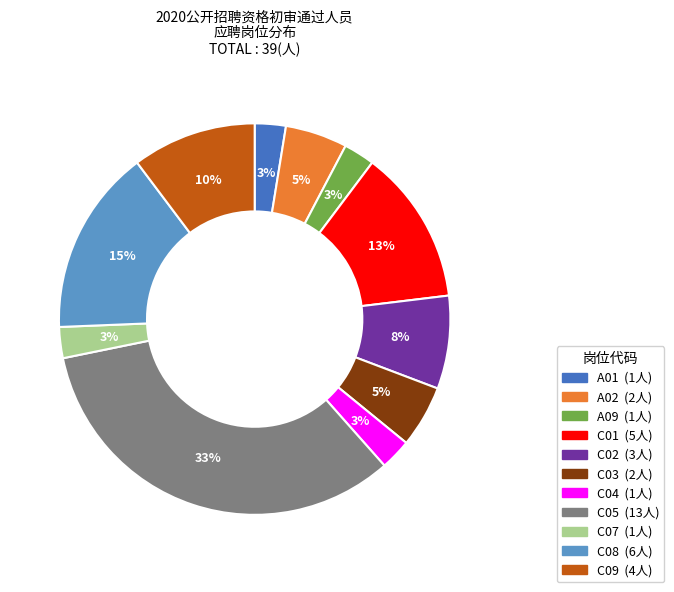

Does C01 represent more than half of the total?

No